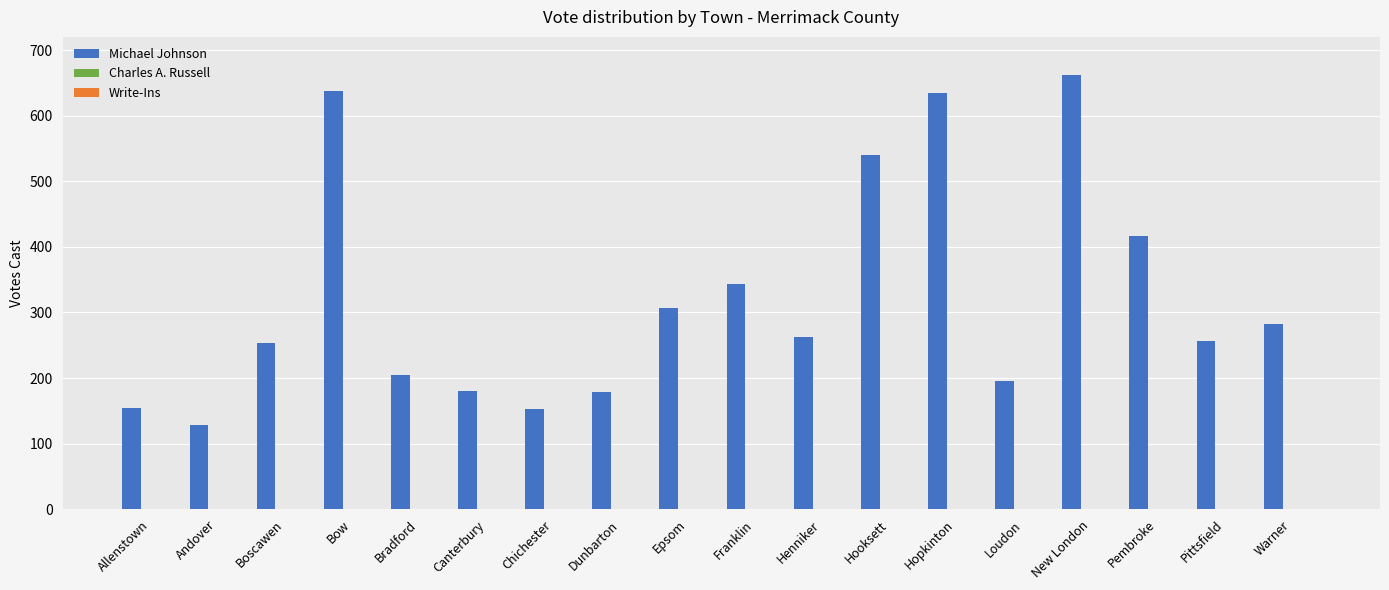

Which category has the highest value in the Michael Johnson series?

New London